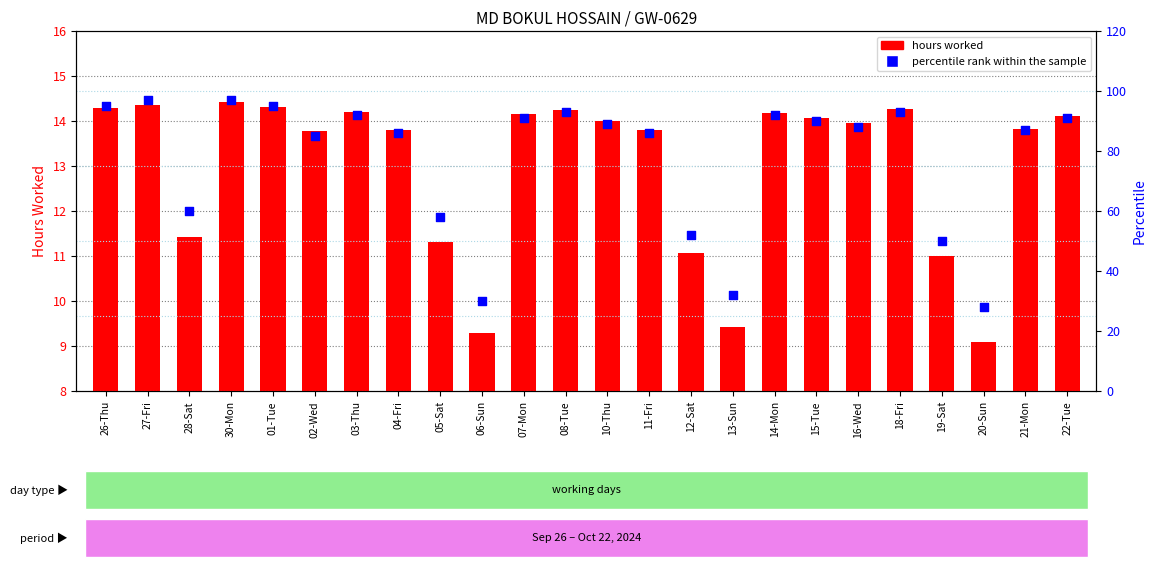

Which series has the largest total across all categories?

percentile rank within the sample